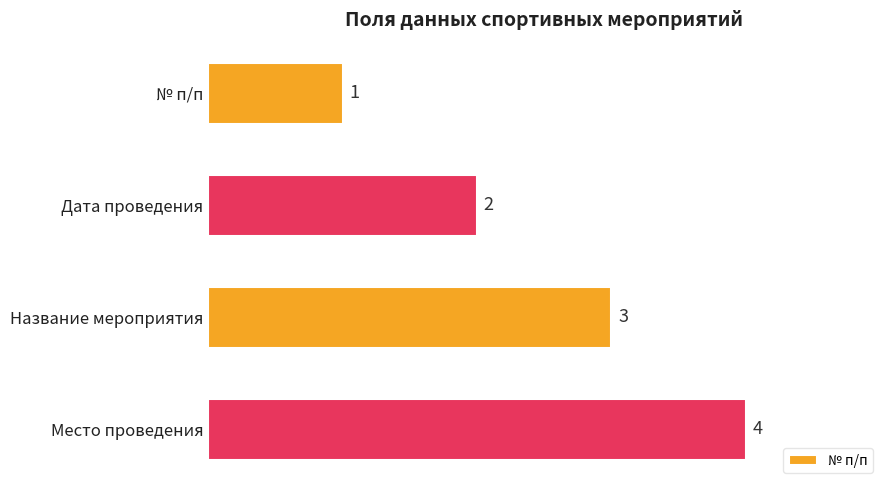

What is the minimum value shown in the chart?

1